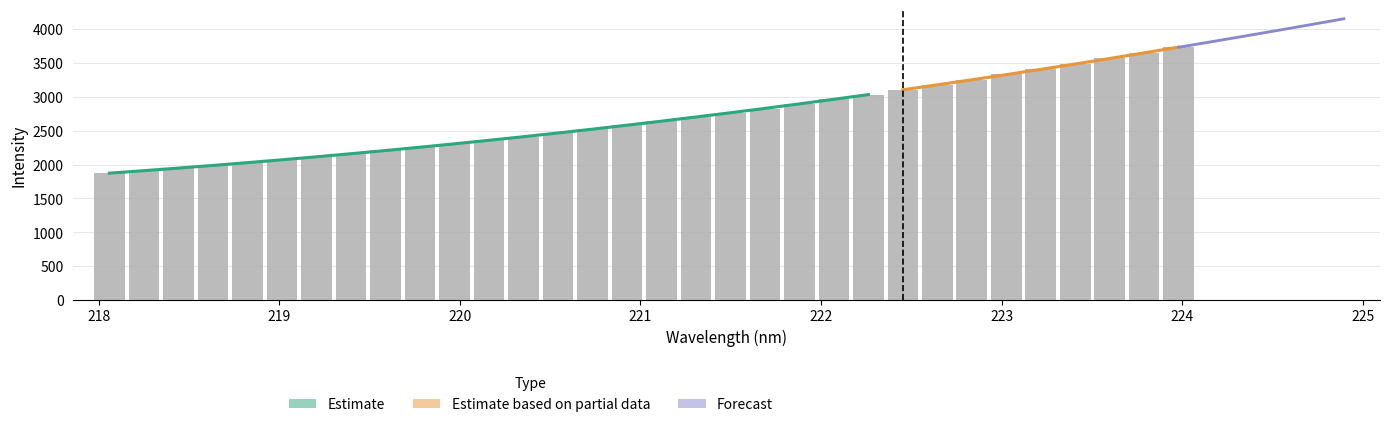

At which category does the chart reach its peak across all series?

224